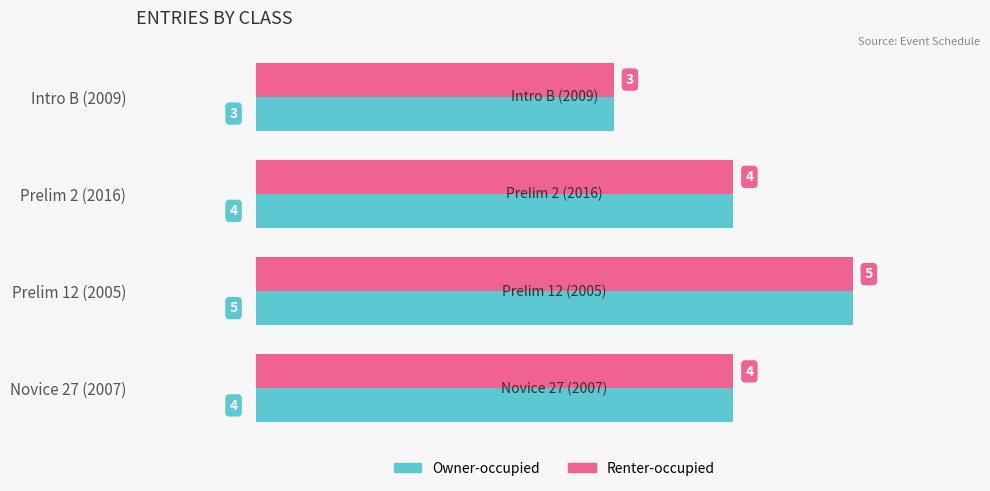

What is the maximum value shown in the chart?

5